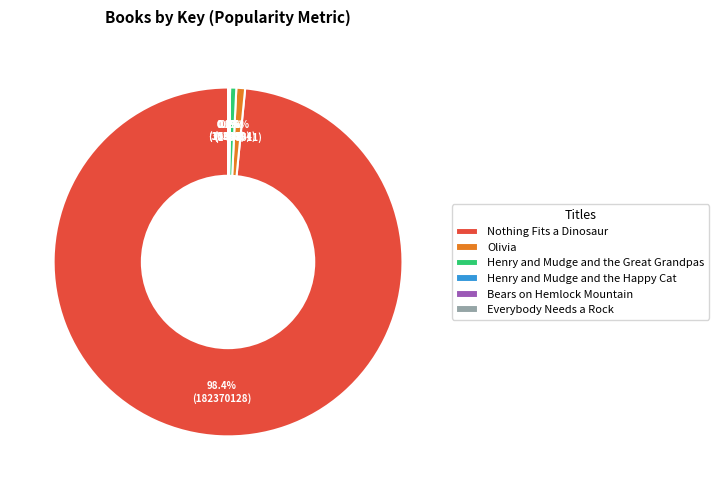

How much of the chart is everything except Henry and Mudge and the Great Grandpas?

99.4%